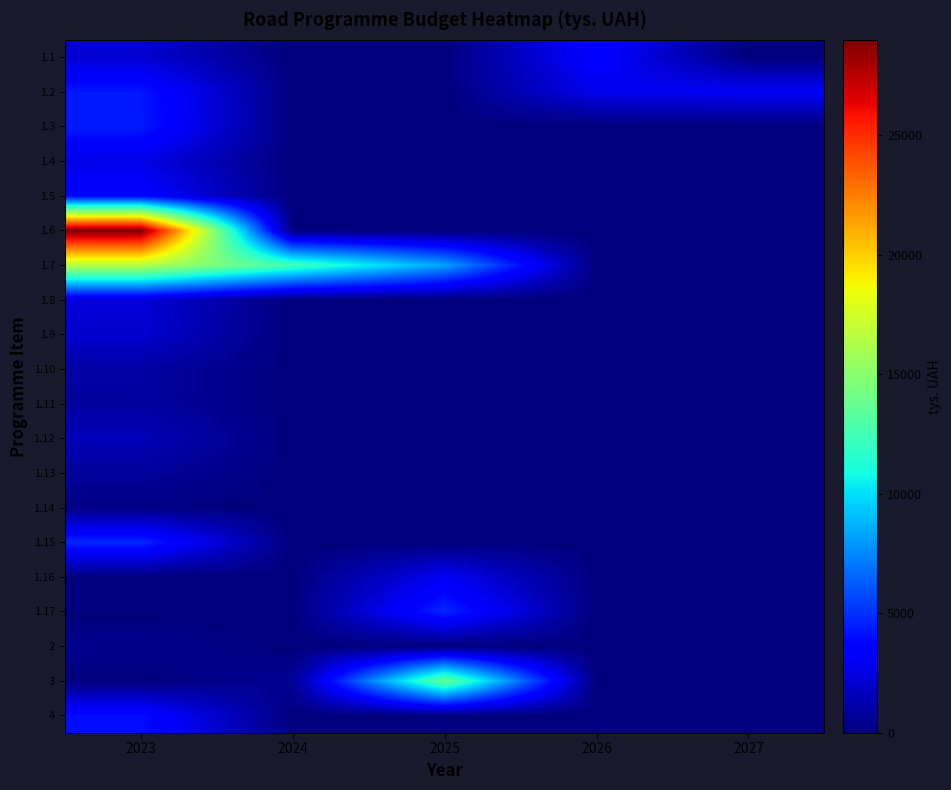

Between 2025 and 2027, which series saw the biggest shift?

3